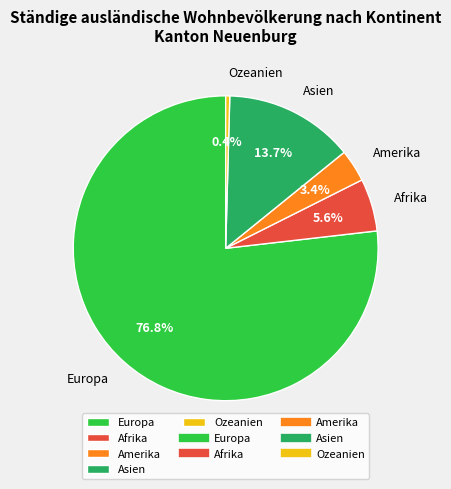

Rank the categories by value from lowest to highest.

Ozeanien, Amerika, Afrika, Asien, Europa